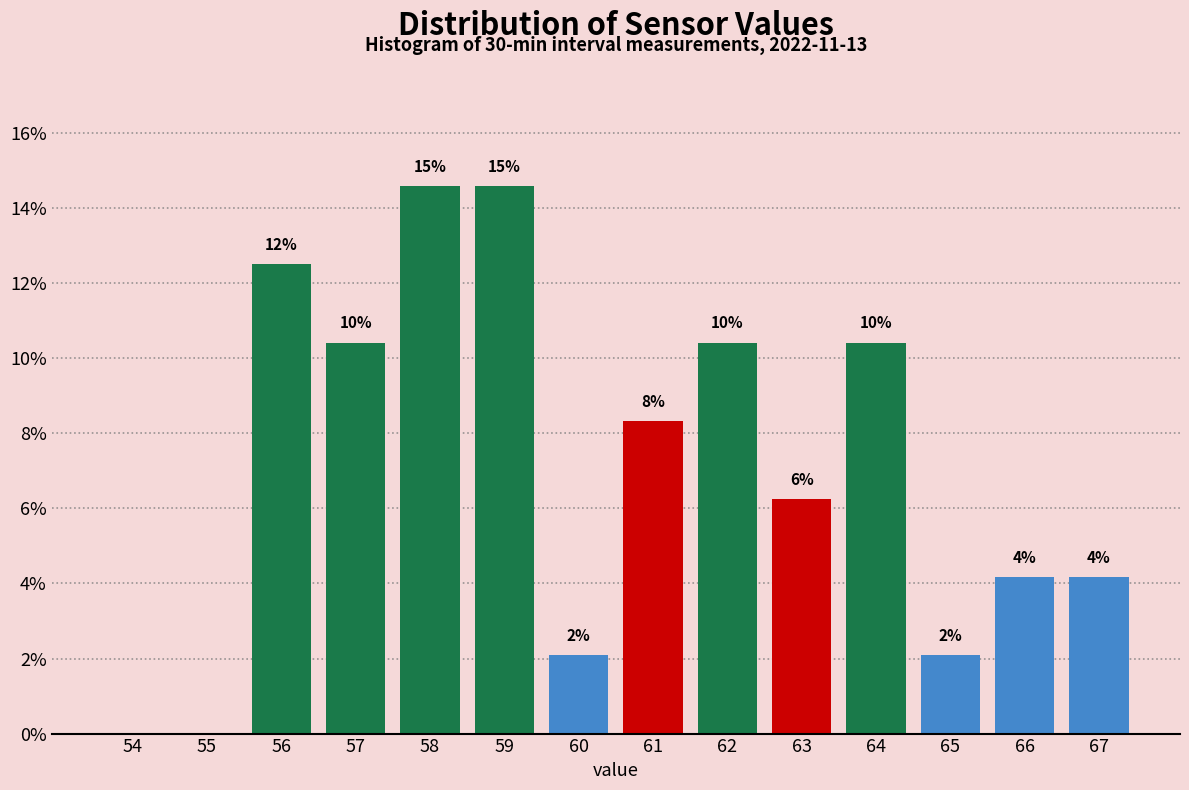

Are the bars horizontal?

No